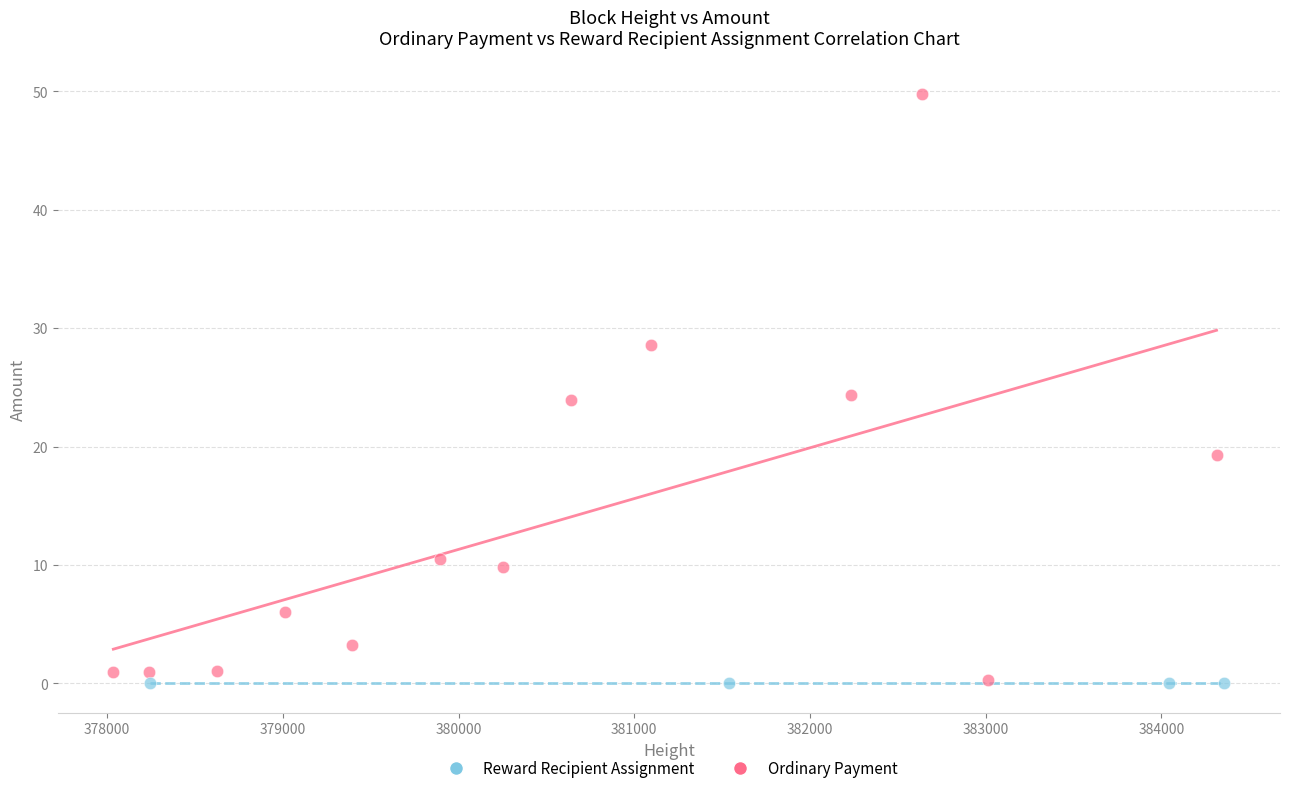

Which series contains the highest Y value?

Ordinary Payment